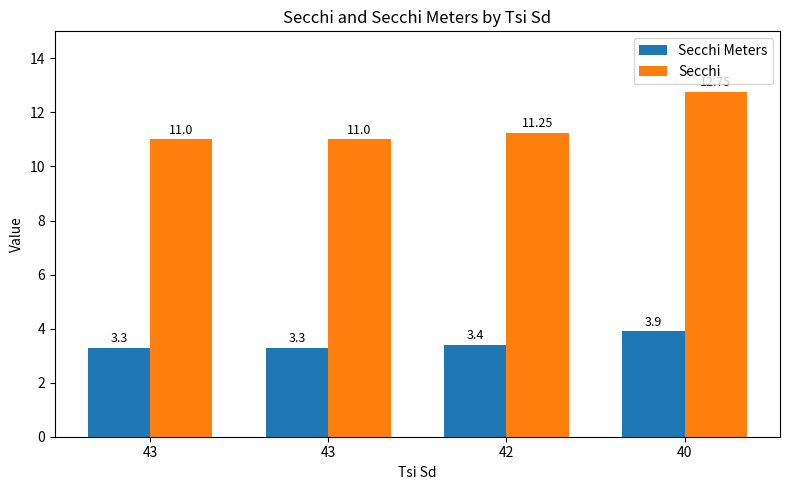

What are all the series names shown in the legend?

Secchi Meters, Secchi